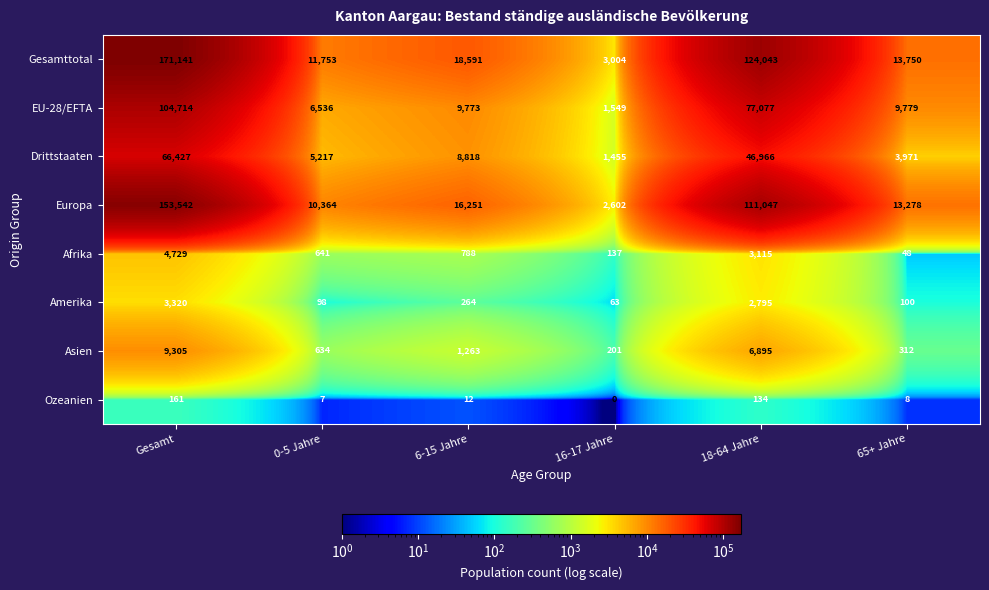

Which series has the largest total across all categories?

Gesamttotal